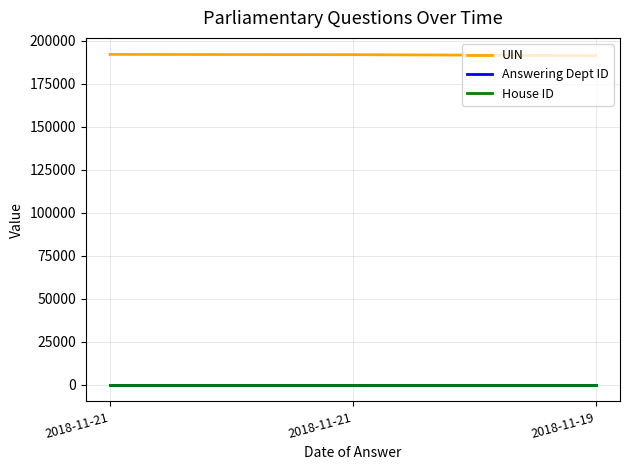

The Answering Dept ID series shows 7 at 2018-11-19. True or false?

True